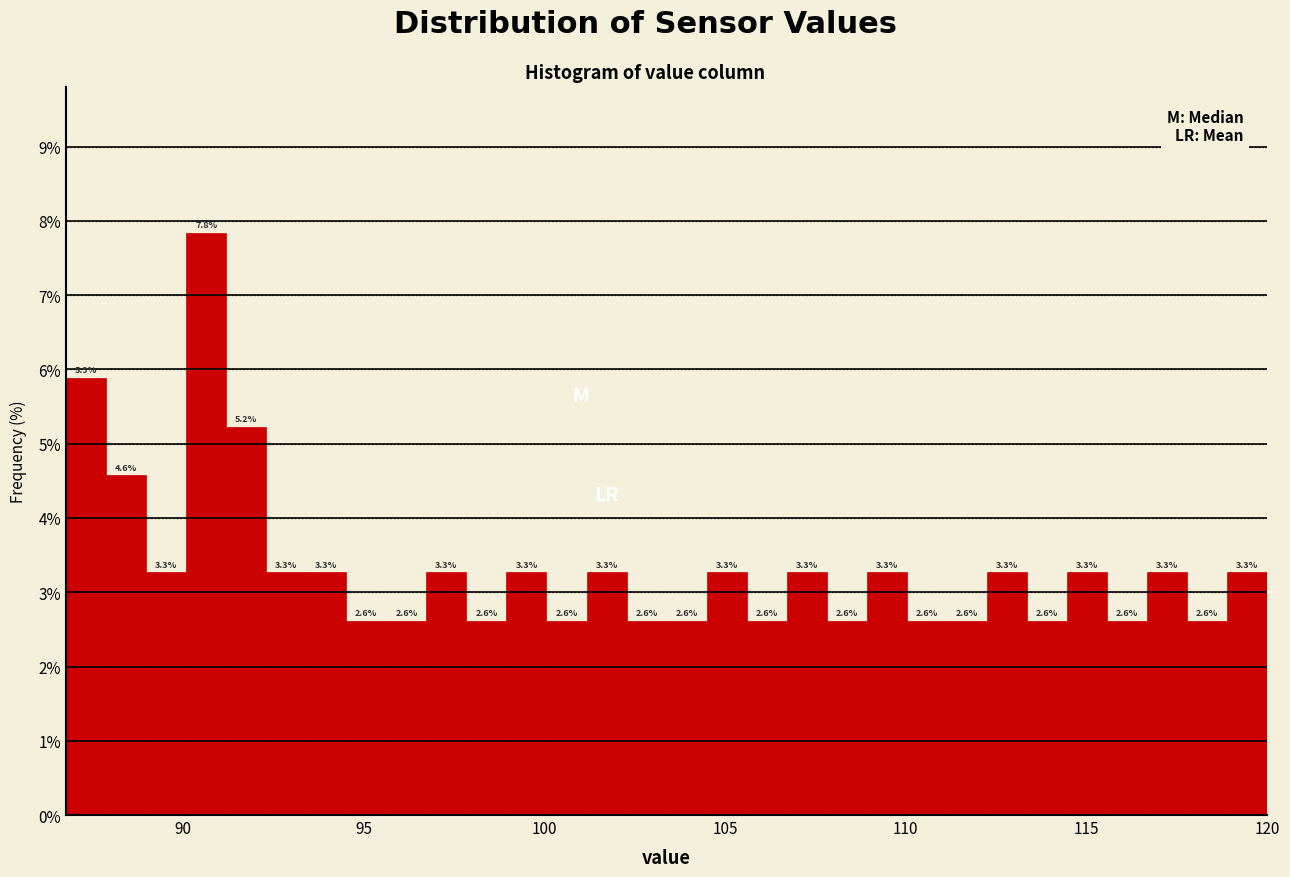

Read against the x-axis, roughly where is the centre of the tallest bar?

90.5